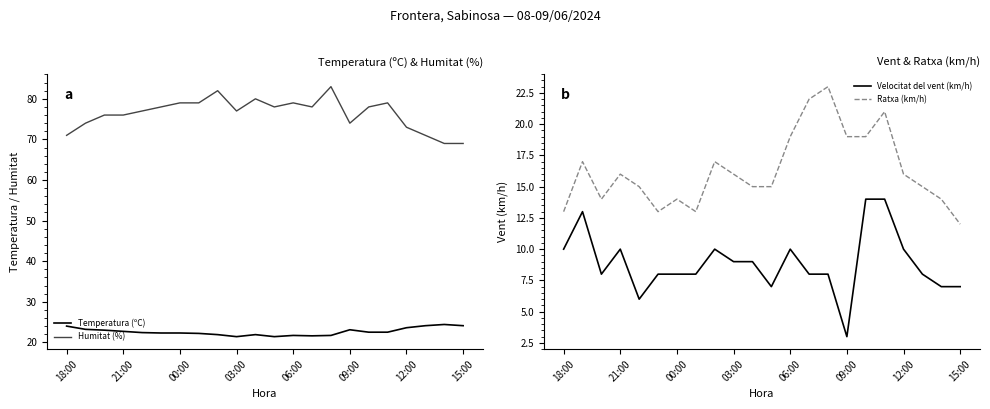

True or false: Temperatura (ºC) has a value of 22.7 at 21:00.

True